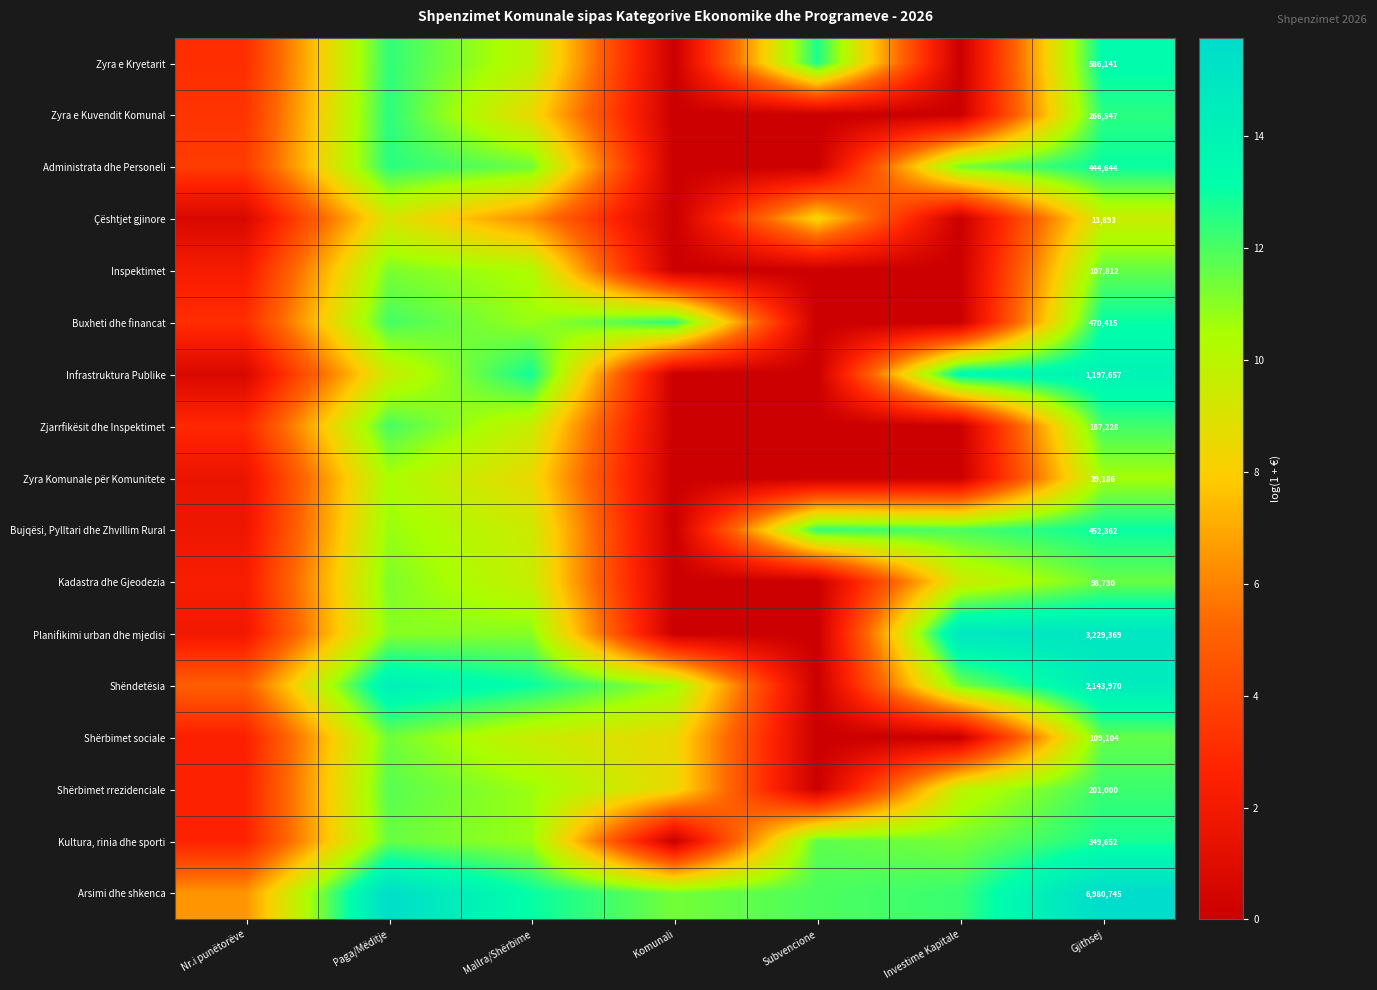

Is the value of Bujqësi, Pylltari dhe Zhvillim Rural at Gjithsej greater than the value of Çështjet gjinore at Gjithsej?

Yes